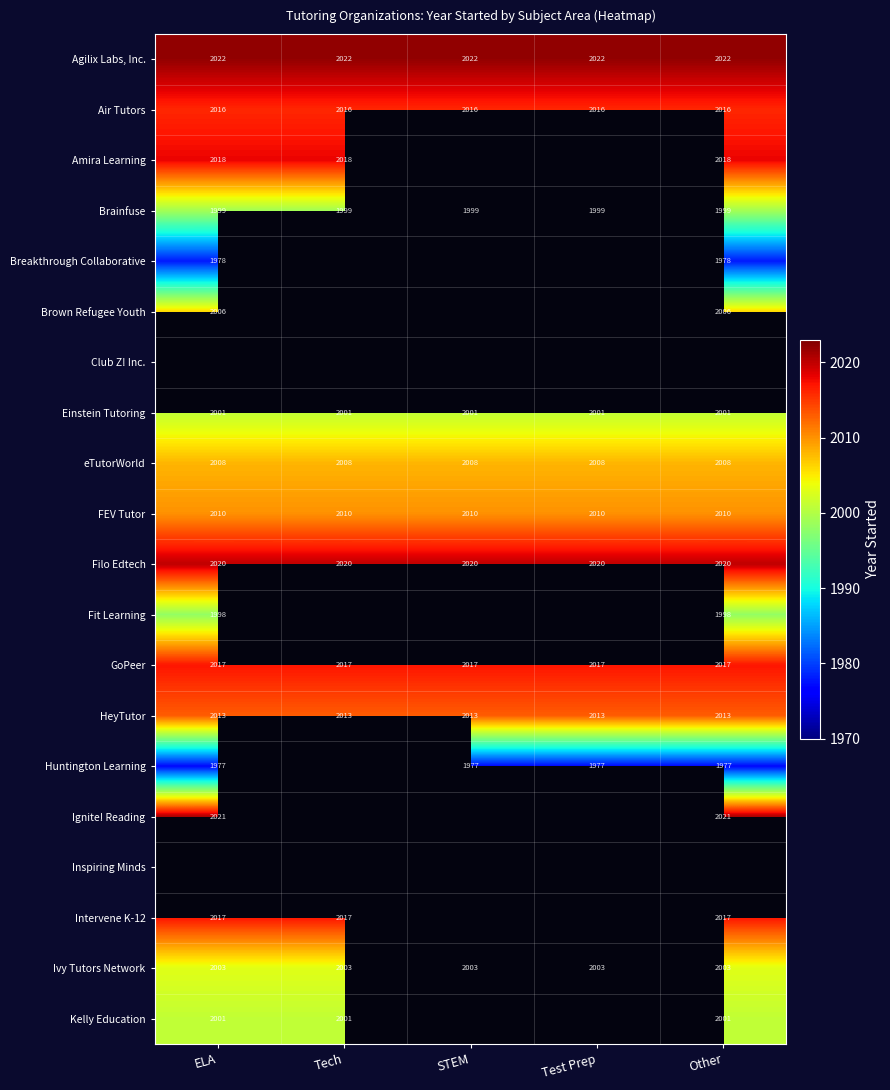

The value of GoPeer at STEM is 475.2. True or false?

False